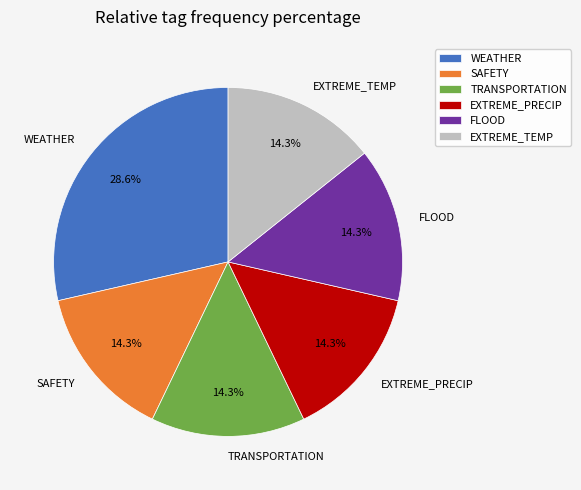

How many slices are in this pie chart?

6